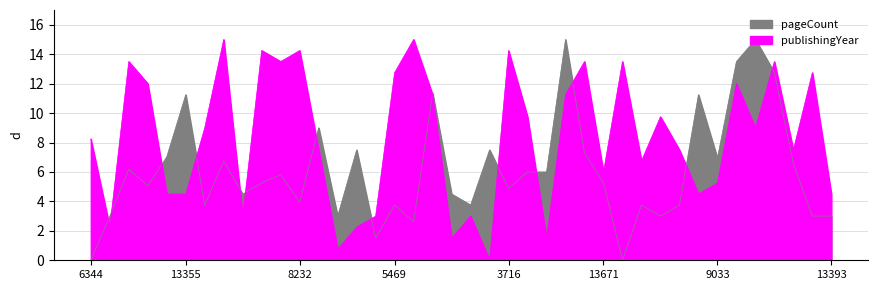

Where is pageCount nearest to the value 7?

13354